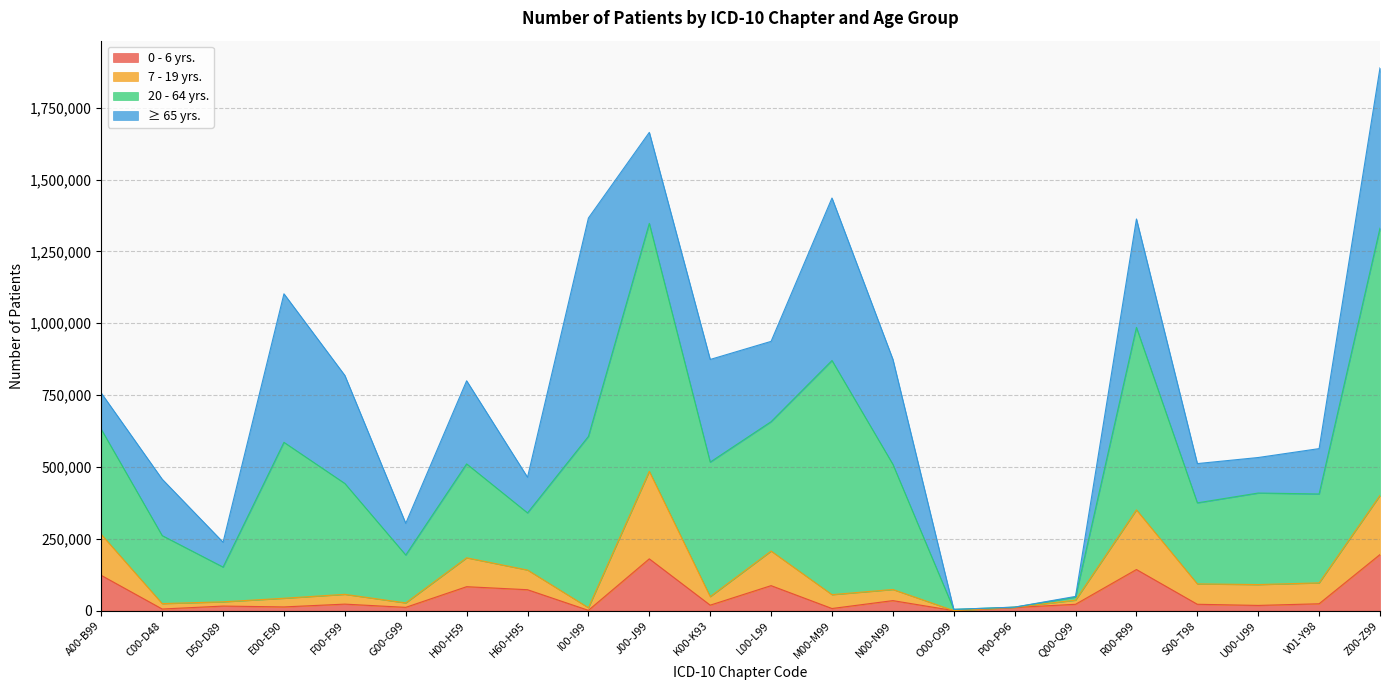

True or false: 7 - 19 yrs. and 0 - 6 yrs. intersect in this chart.

False